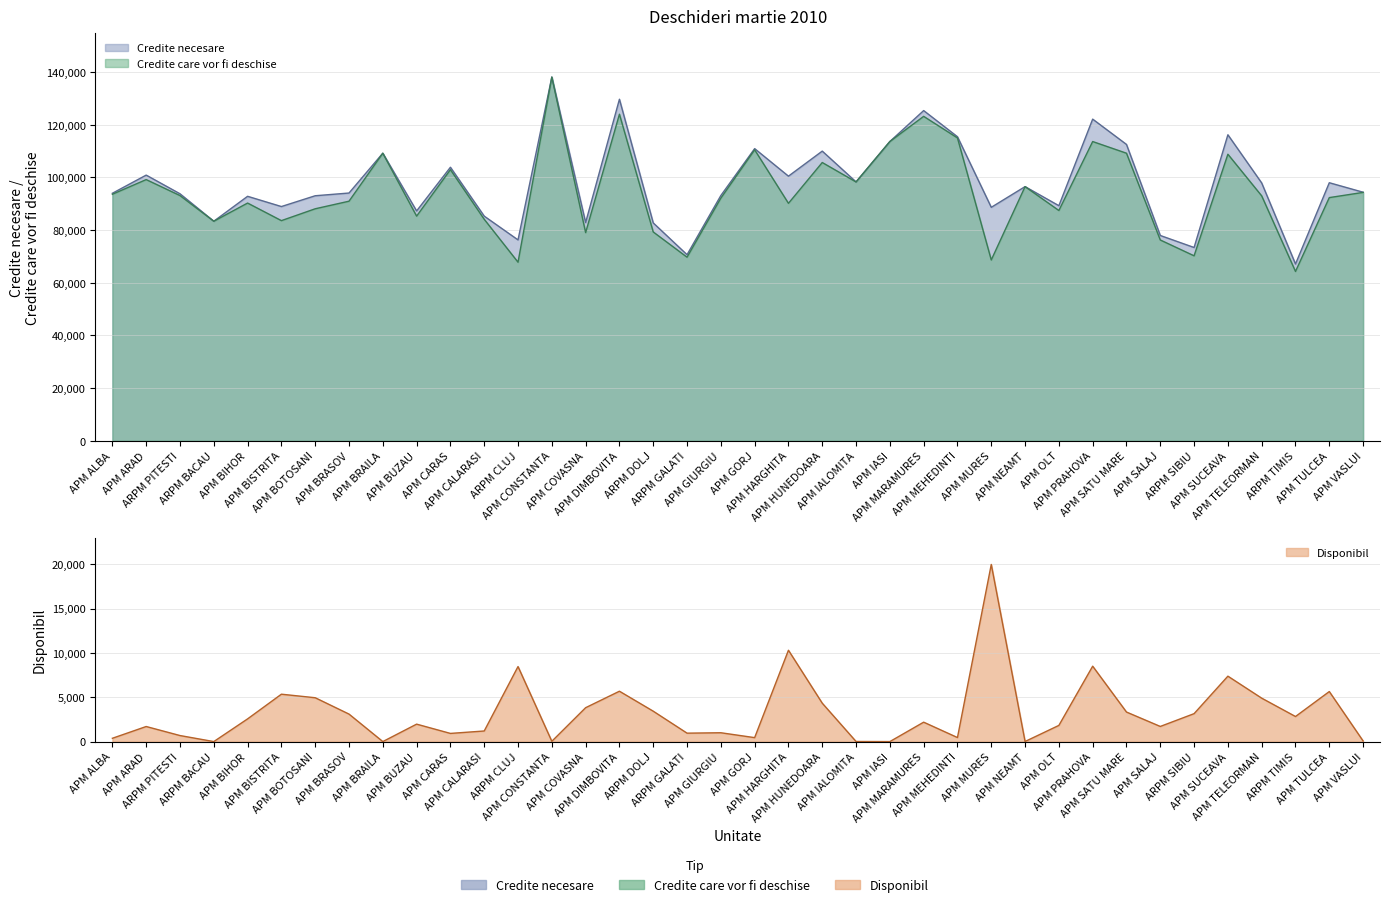

How many data points in Disponibil are less than 2191?

19